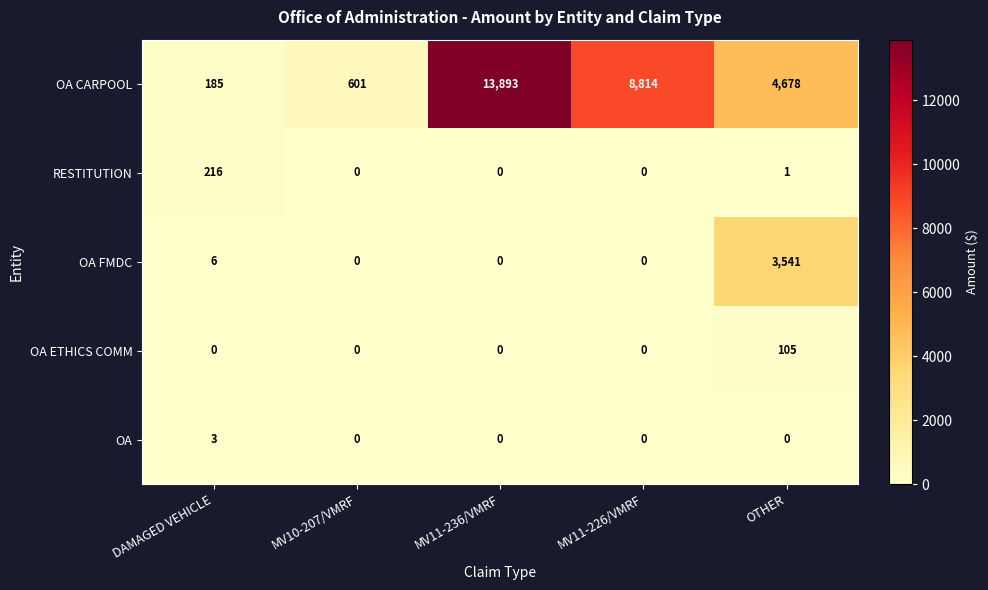

What is the maximum value shown in the chart?

13893